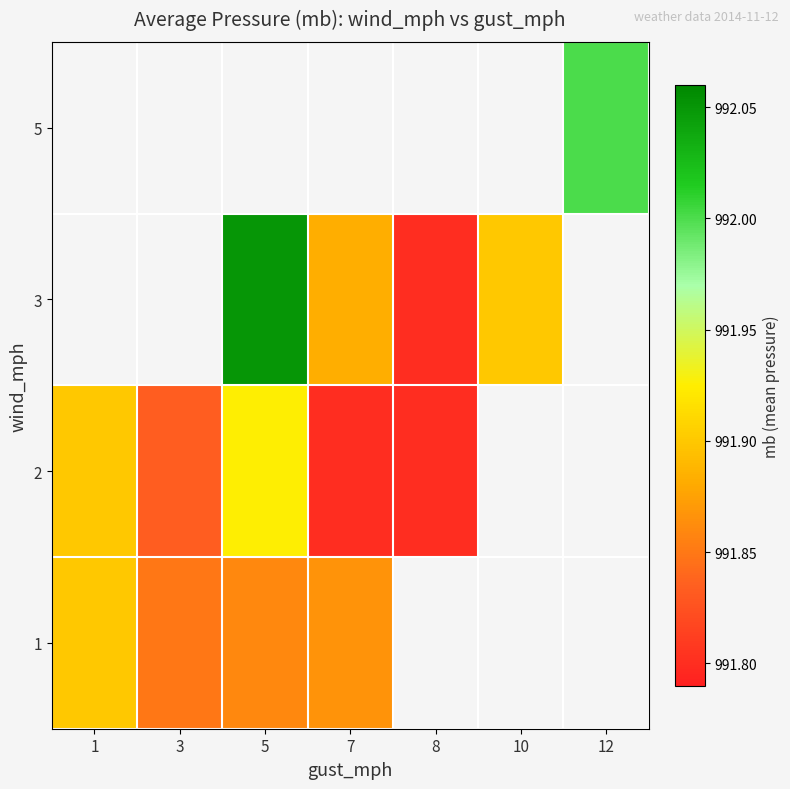

What is the approximate value of 2 at 3?

991.8